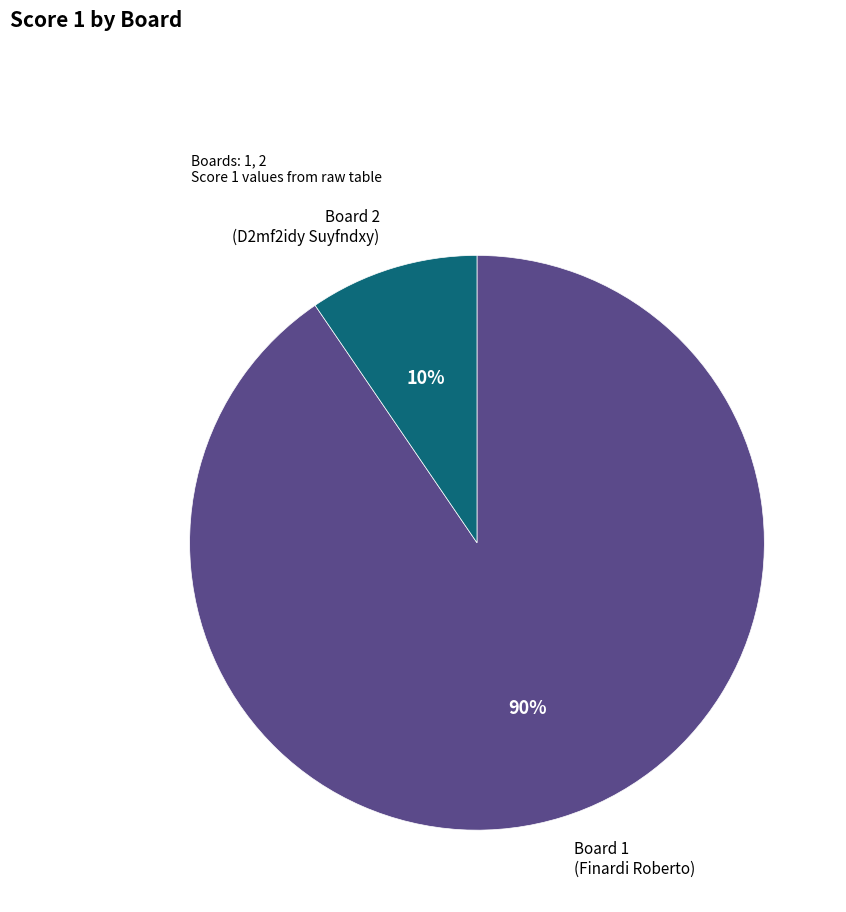

How many slices are in this pie chart?

2